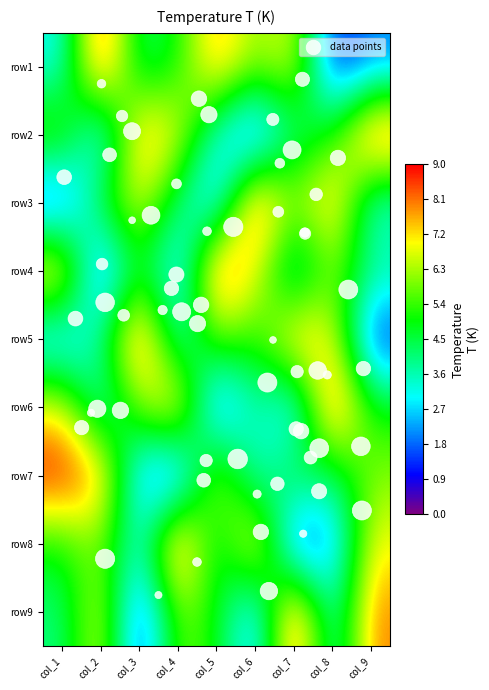

Which category has the lowest value in the row4 series?

col_2